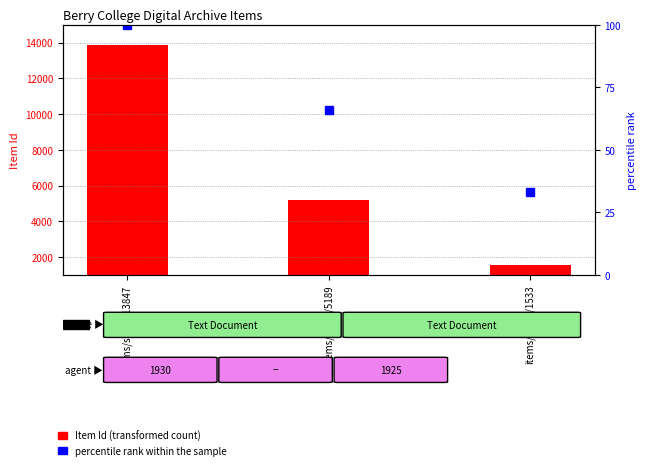

Are the bars grouped side by side (vs. stacked)?

Yes